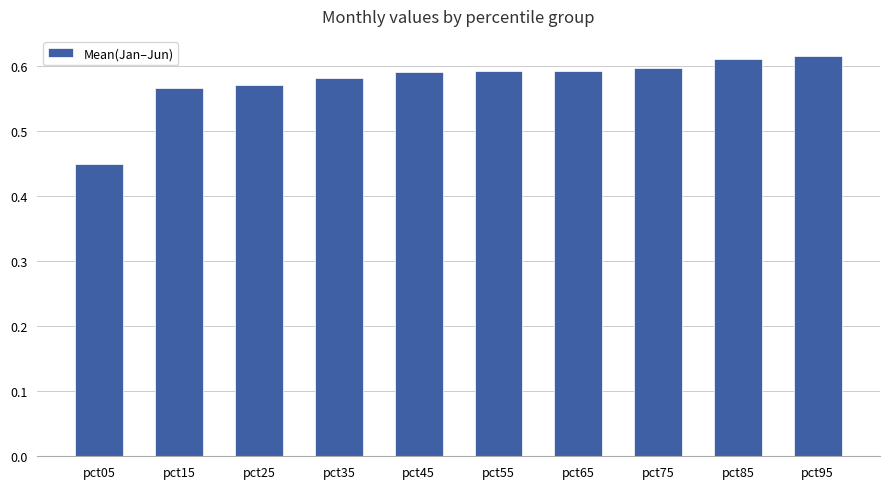

At which category does the chart reach its minimum across all series?

pct05